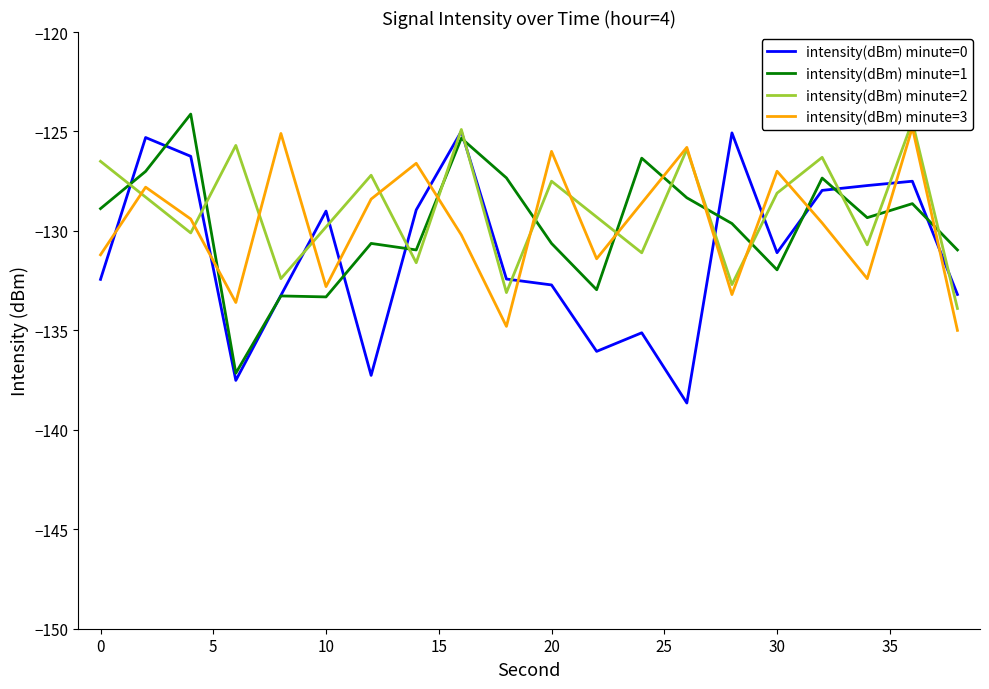

Which series has the largest total across all categories?

intensity(dBm) minute=2